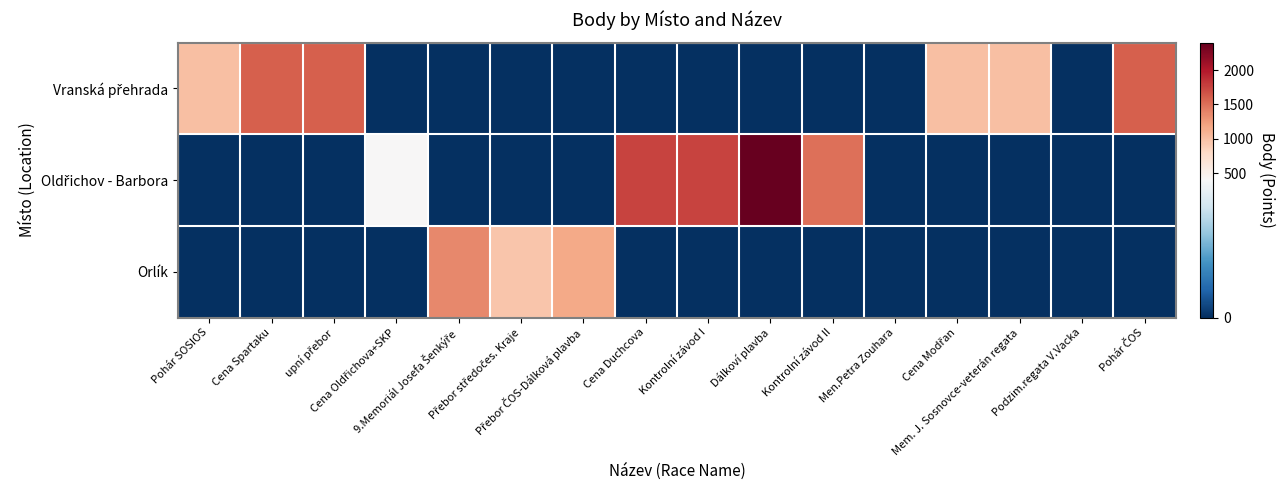

What is the total value across all series at Kontrolní závod II?

1508